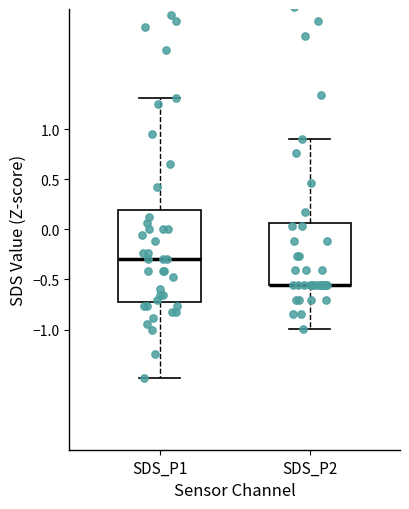

Comparing the boxes themselves (not the whiskers), which one is the tallest?

SDS_P1